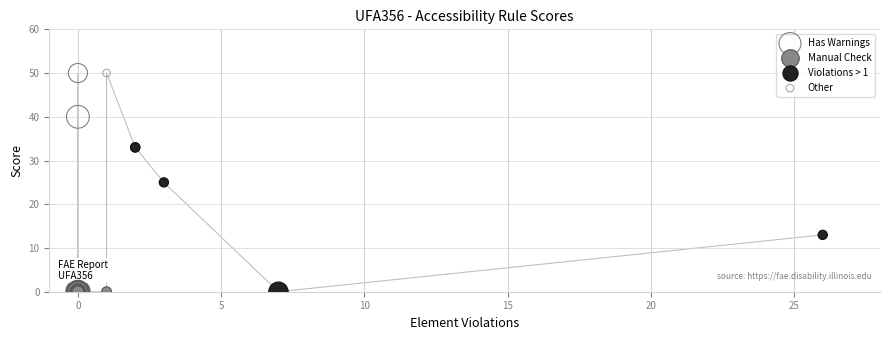

What are all the series names shown in the legend?

Has Warnings, Manual Check, Violations > 1, Other